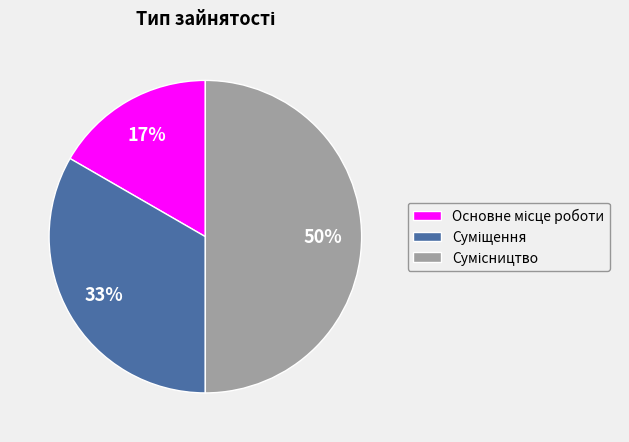

To the nearest percent, what is the difference between the largest and smallest slice percentages?

33%